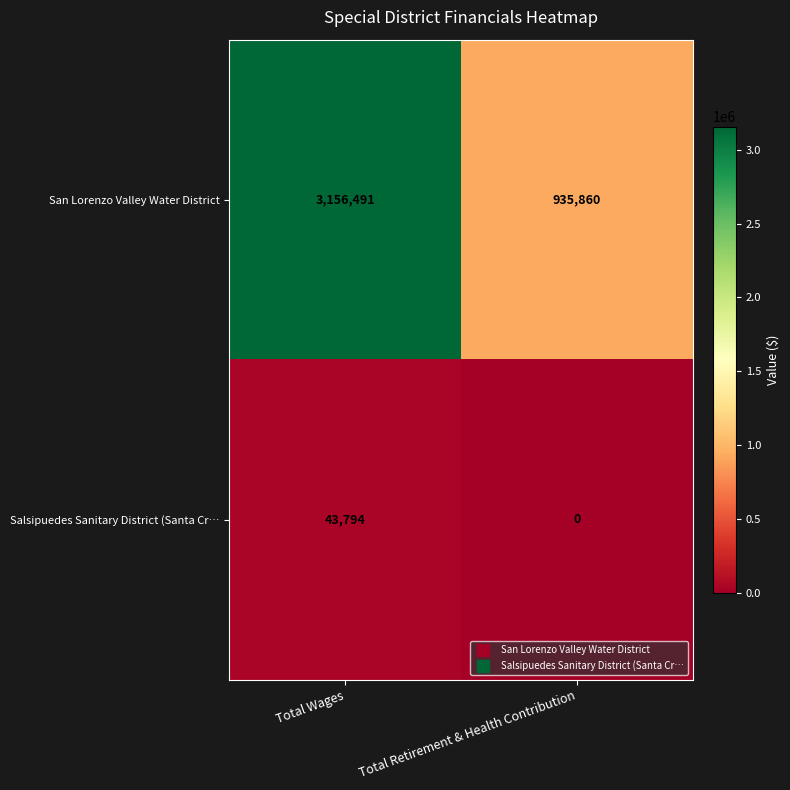

What is the highest value of the Salsipuedes Sanitary District (Santa Cr… series?

43794